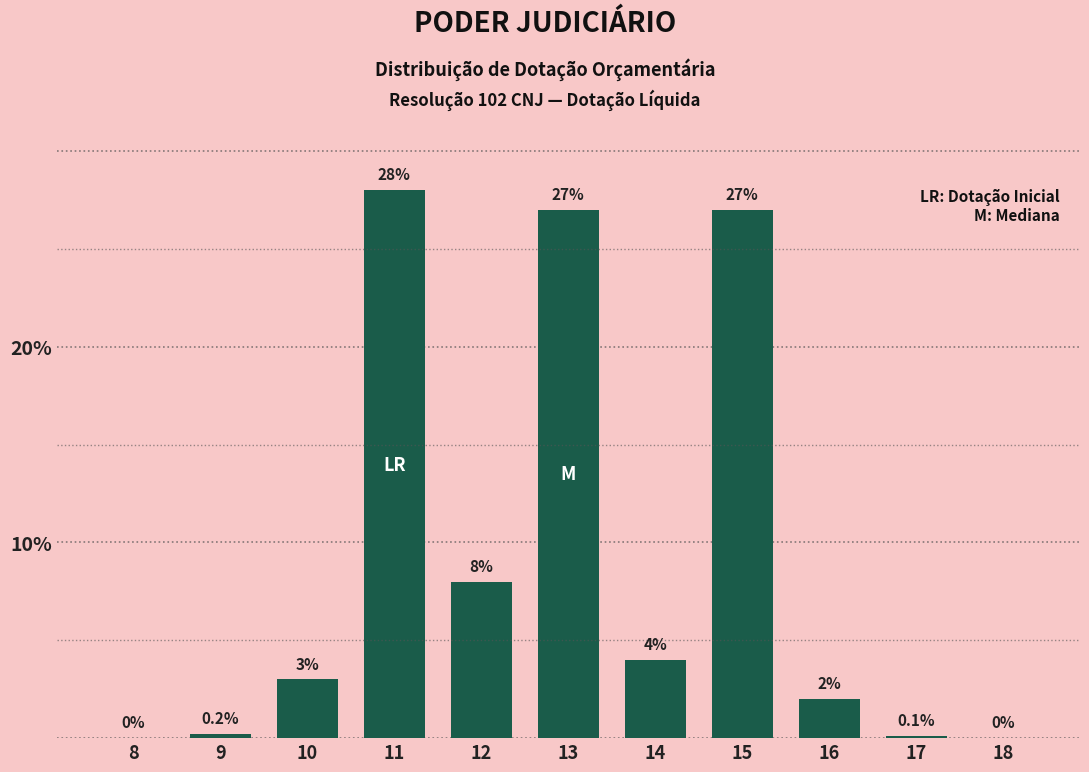

Reading left to right, list all the values displayed in this chart.

8=0.0	9=0.2	10=3.0	11=28.0	12=8.0	13=27.0	14=4.0	15=27.0	16=2.0	17=0.1	18=0.0